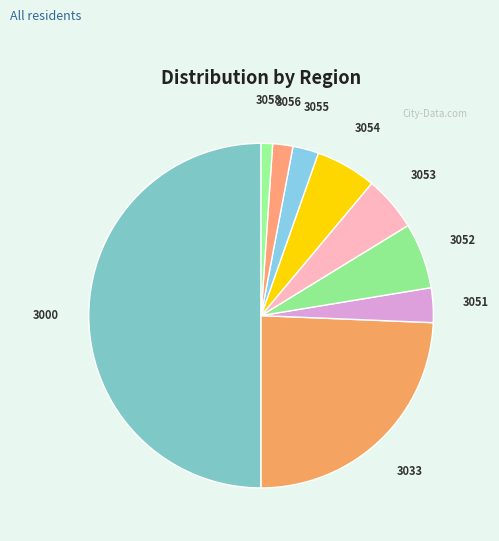

Which has a higher value, 3055 or 3052?

3052